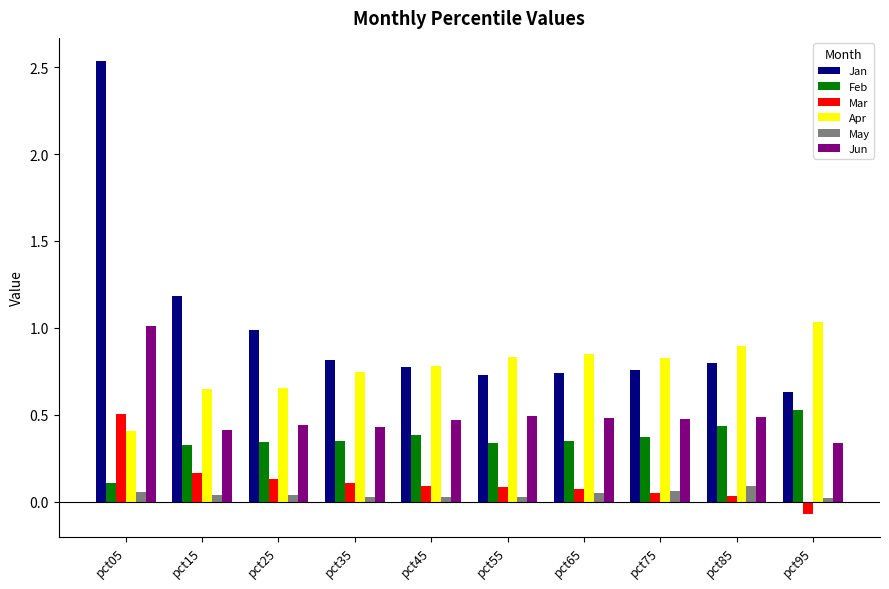

Which category has the highest value across all series?

pct05